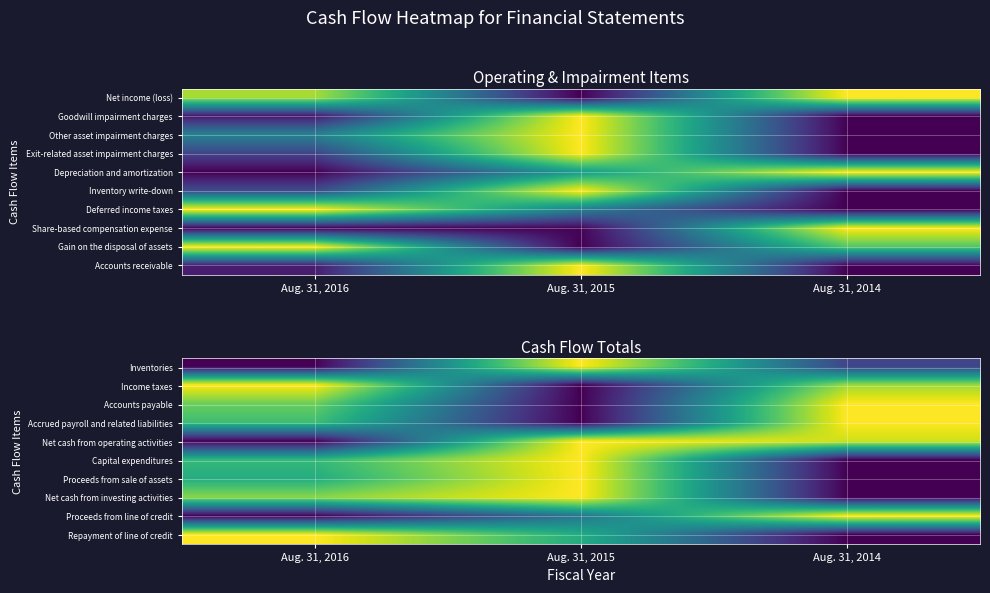

What is the sum of the Proceeds from line of credit values at Aug. 31, 2016 and Aug. 31, 2015?

0.4